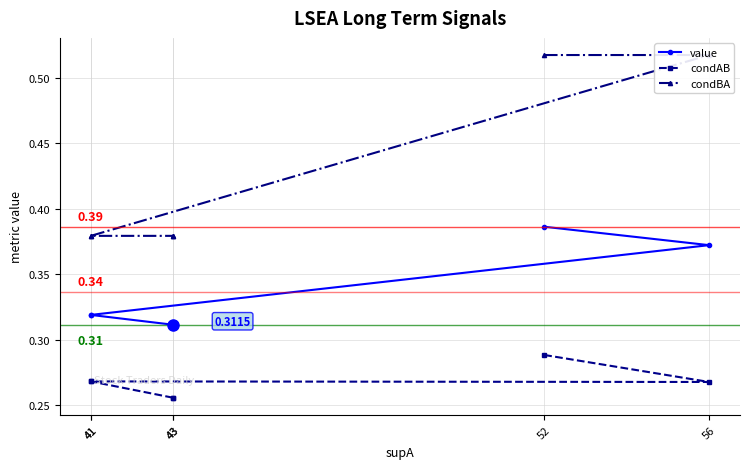

At which label does condAB reach its peak?

52